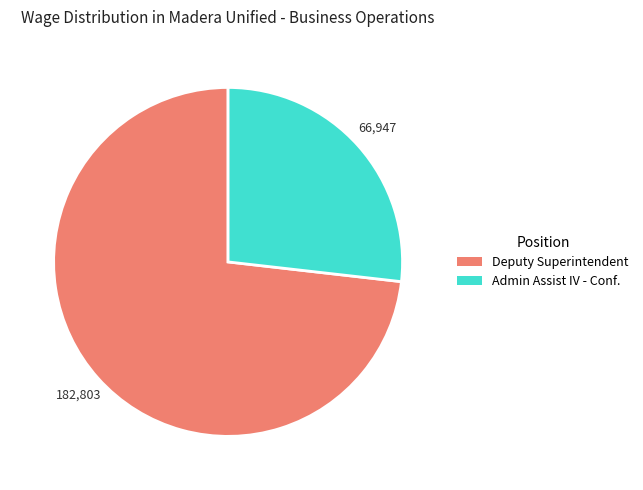

Is the sum of Deputy Superintendent and Admin Assist IV - Conf. greater than half?

Yes